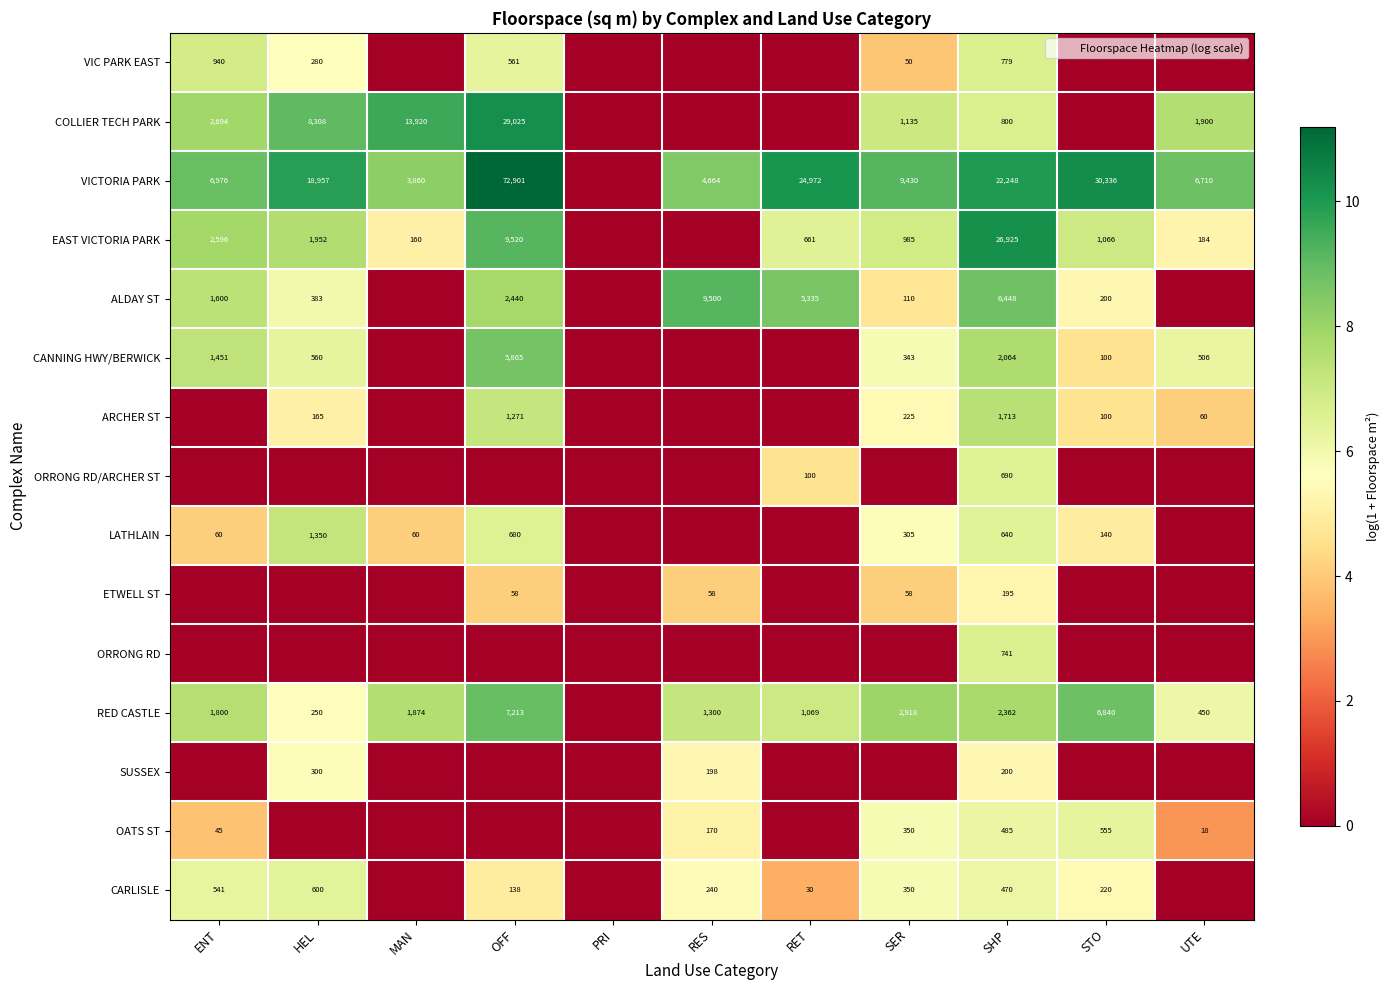

Is it true that RED CASTLE equals 1300 at RES?

True